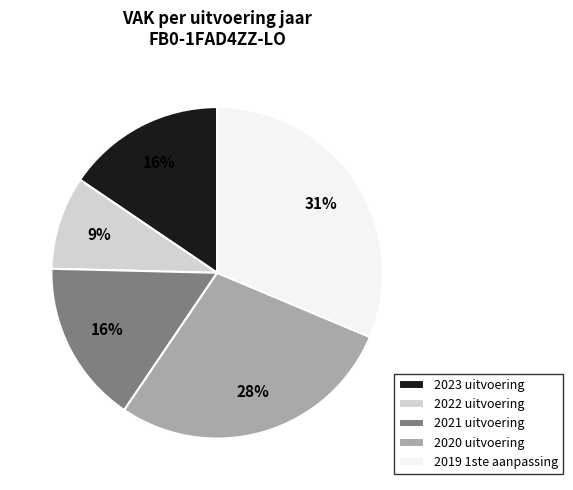

Is there any slice that represents more than half of the pie?

No